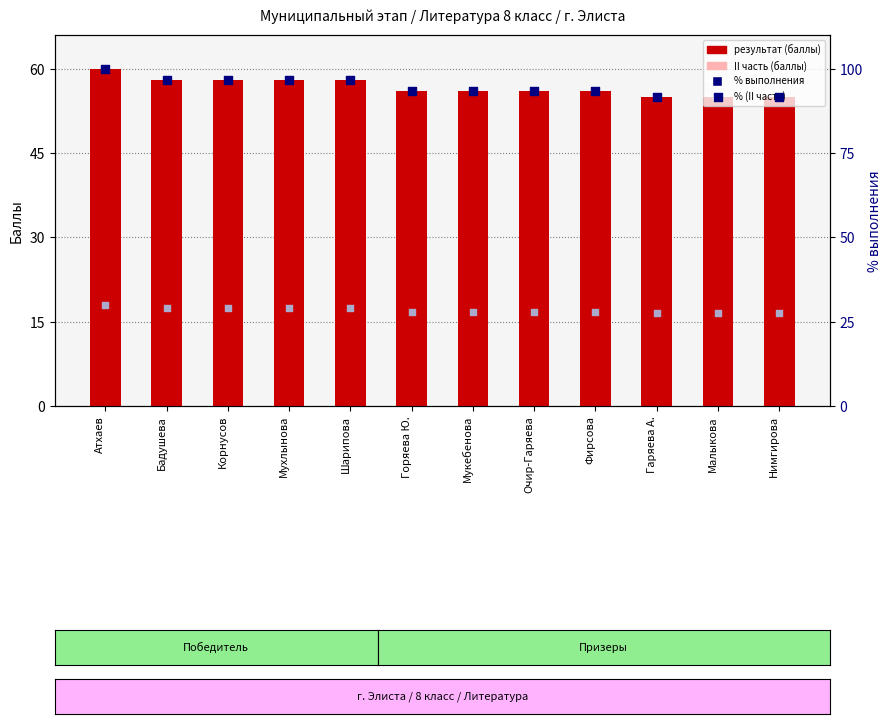

Is the value of % выполнения at Гаряева А. greater than the value of % (II часть) at Шарипова?

Yes